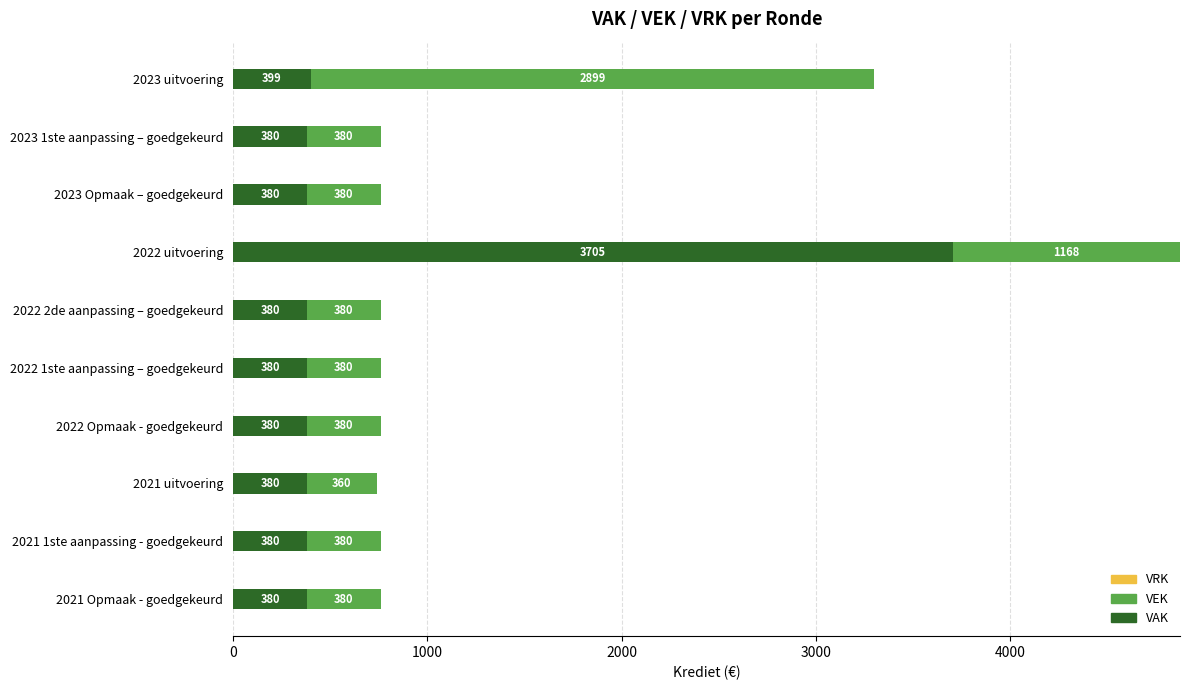

At which label does VAK reach its peak?

2022 uitvoering